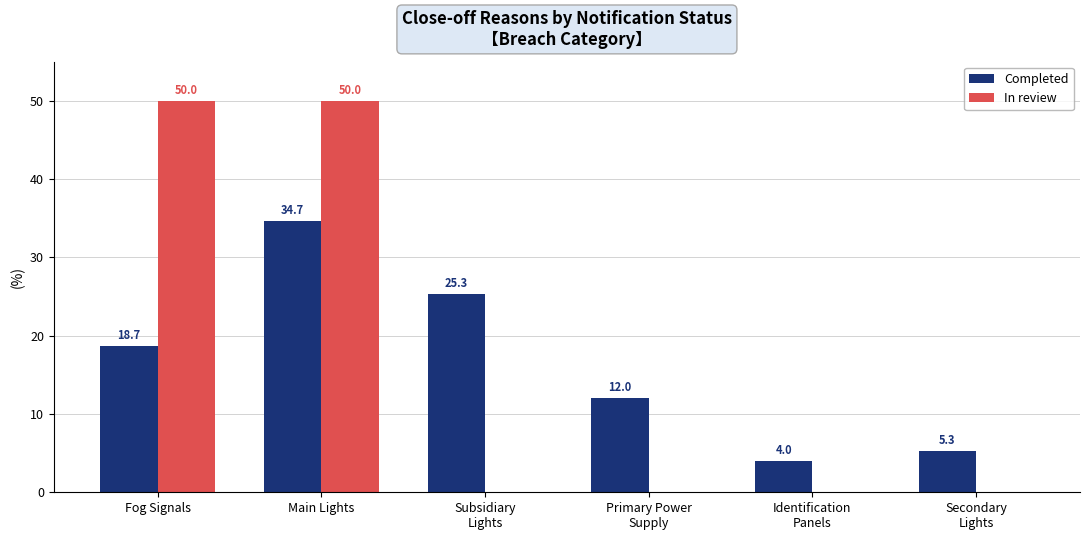

What is the sum of all In review values?

100.0